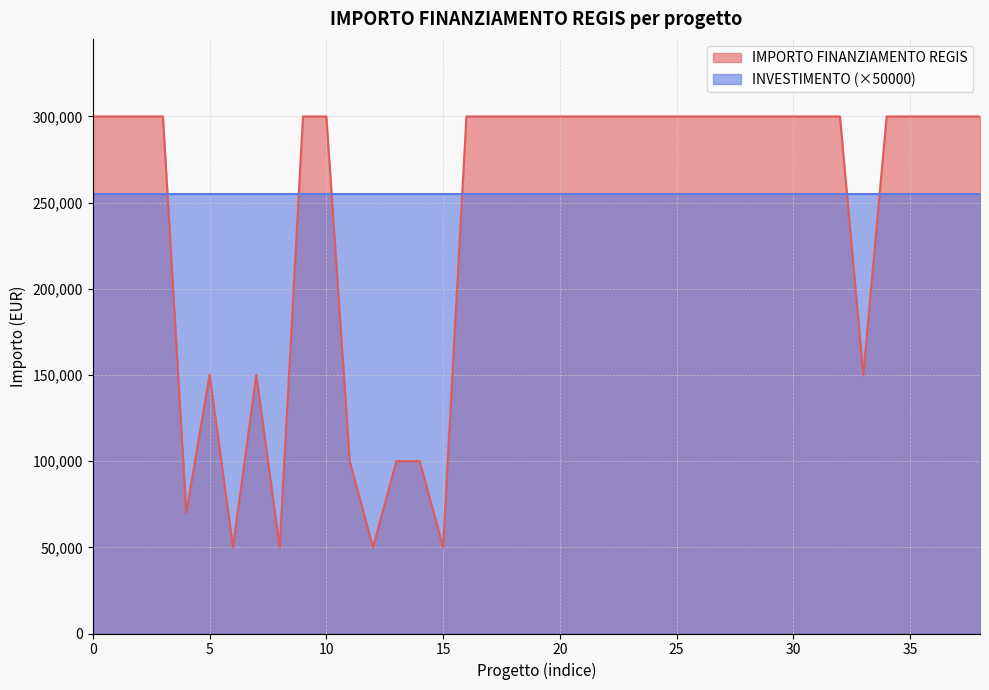

How many distinct data groups are displayed?

2